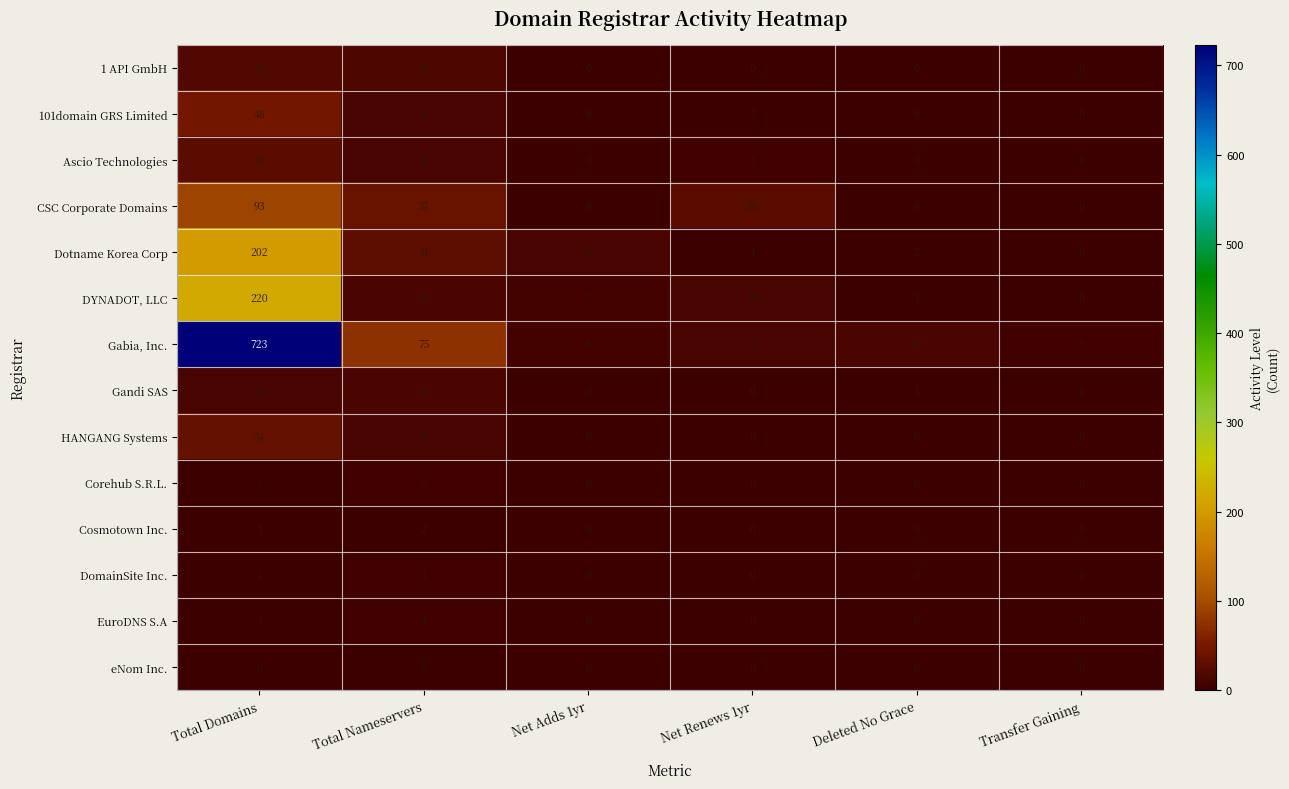

At which category is the sum across all series the highest?

Total Domains